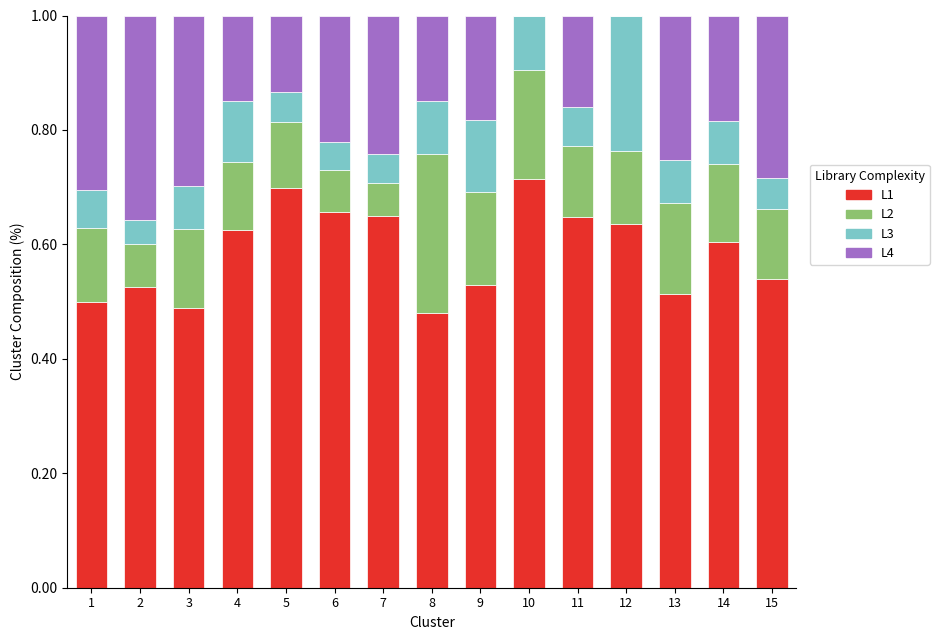

What is the total value across all series at 4?

1.0